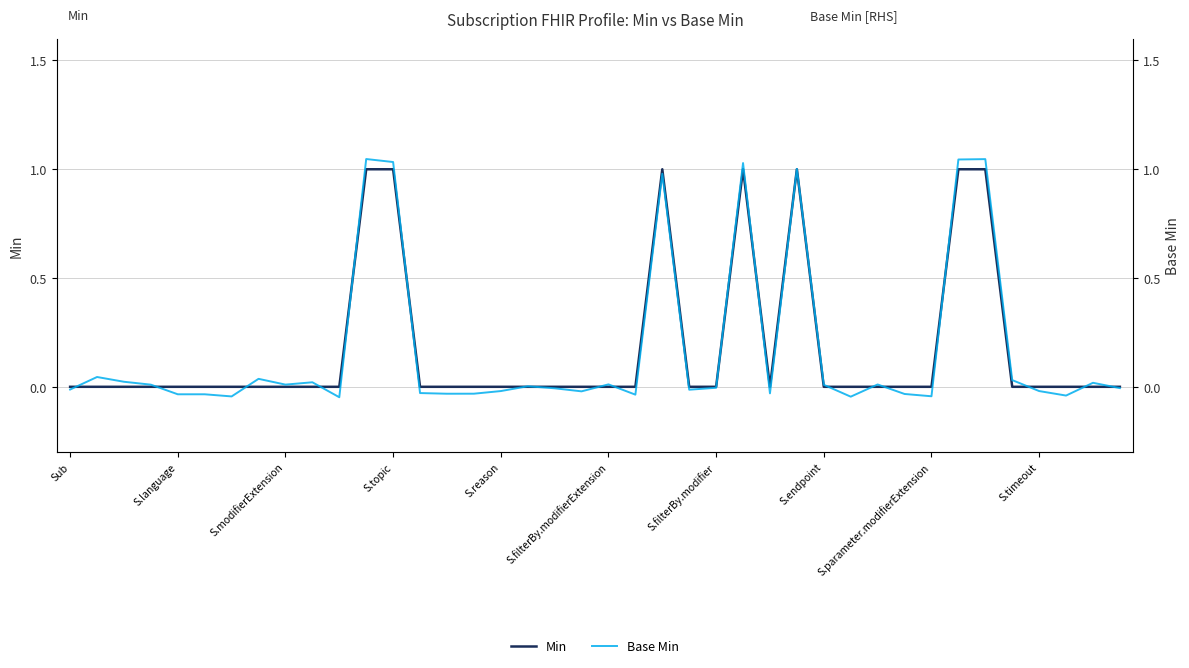

Between S.filterBy.modifier and 24, which series saw the biggest shift?

Base Min